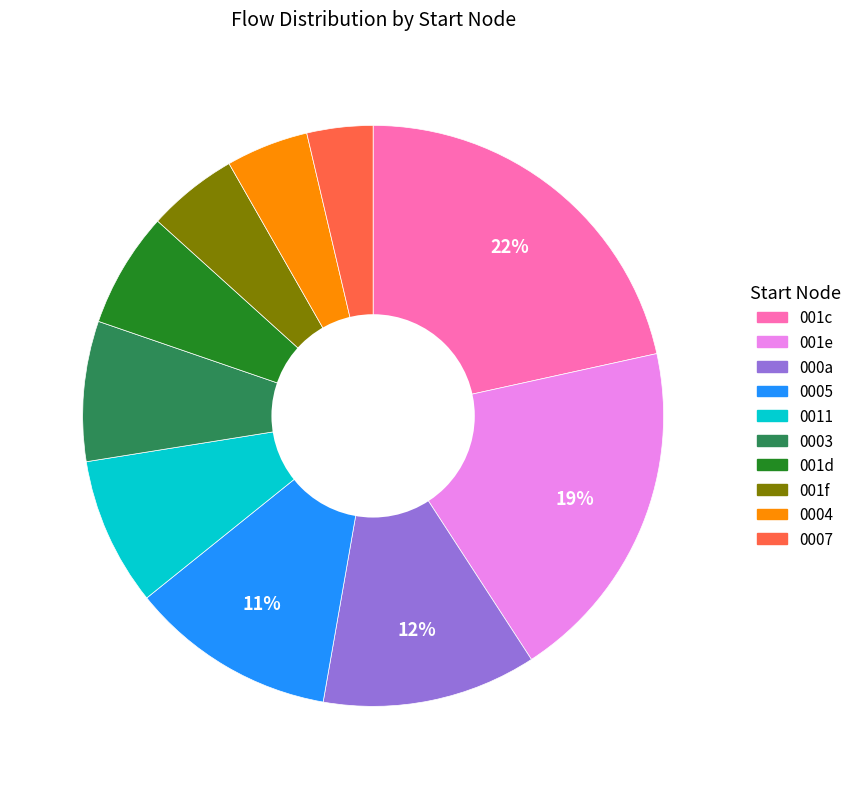

Do 000a and 0004 together represent more than half of the pie?

No